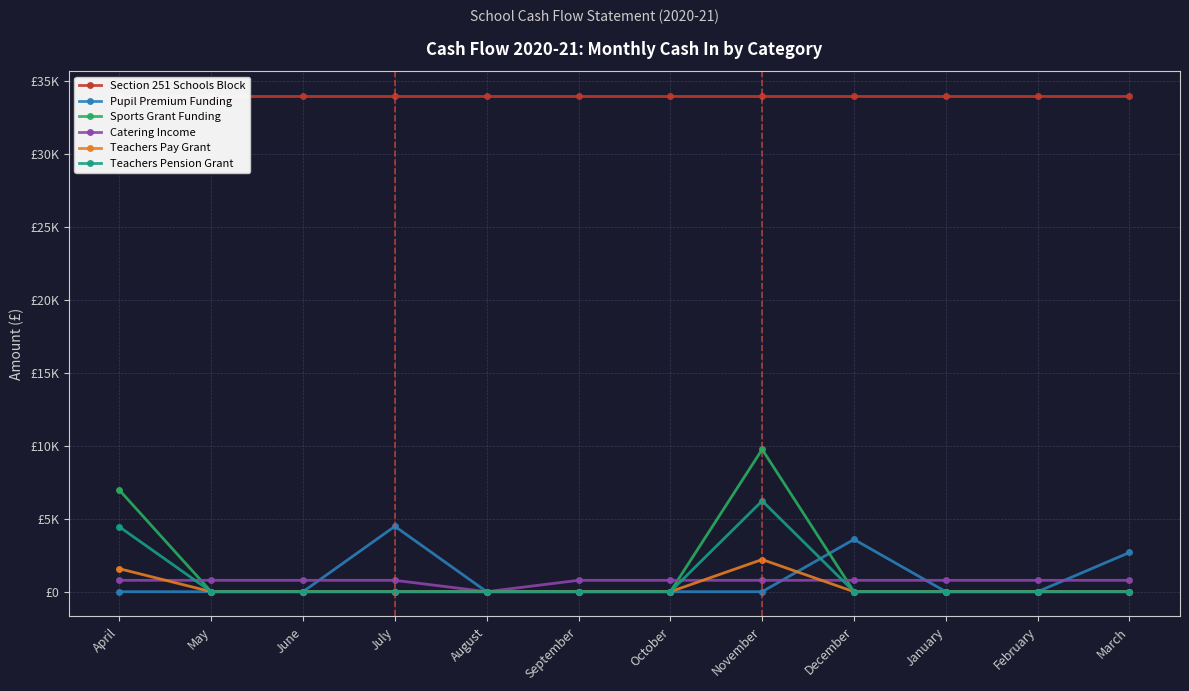

Reading left to right, transcribe all the data shown in this chart.

Section 251 Schools Block: April=33994.5	May=33994.5	June=33994.5	July=33994.5	August=33994.5	September=33994.5	October=33994.5	November=33994.5	December=33994.5	January=33994.5	February=33994.5	March=33994.5
Pupil Premium Funding: April=0.0	May=0.0	June=0.0	July=4483.0	August=0.0	September=0.0	October=0.0	November=0.0	December=3587.0	January=0.0	February=0.0	March=2690.0
Sports Grant Funding: April=6971.0	May=0.0	June=0.0	July=0.0	August=0.0	September=0.0	October=0.0	November=9759.0	December=0.0	January=0.0	February=0.0	March=0.0
Catering Income: April=780.0	May=780.0	June=780.0	July=780.0	August=0.0	September=780.0	October=780.0	November=780.0	December=780.0	January=780.0	February=780.0	March=780.0
Teachers Pay Grant: April=1575.0	May=0.0	June=0.0	July=0.0	August=0.0	September=0.0	October=0.0	November=2205.0	December=0.0	January=0.0	February=0.0	March=0.0
Teachers Pension Grant: April=4448.8	May=0.0	June=0.0	July=0.0	August=0.0	September=0.0	October=0.0	November=6228.0	December=0.0	January=0.0	February=0.0	March=0.0